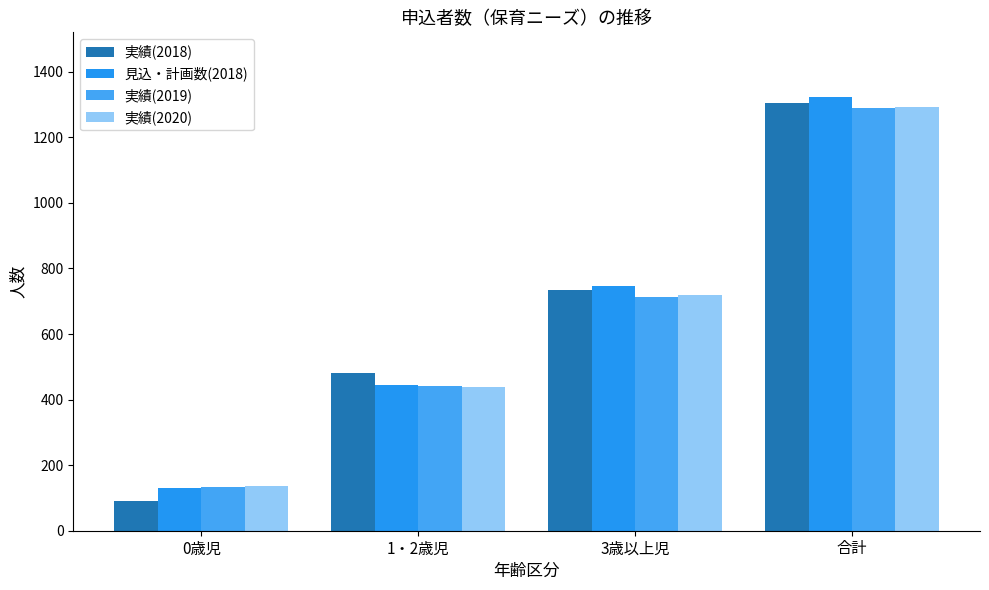

What is the value of the 実績(2020) bar at the 1st from the left?

136